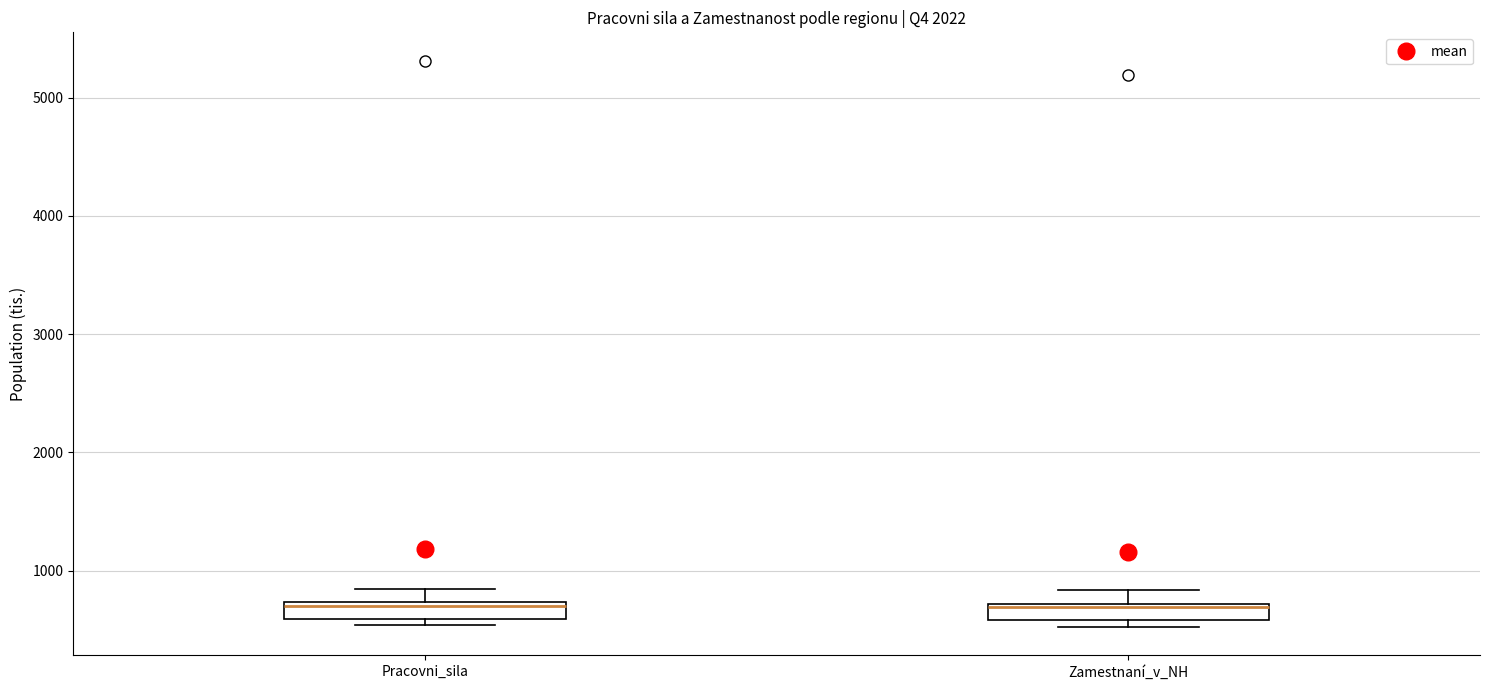

Where is the lower edge of the box for Pracovni_sila on the y-axis? The values are not printed on the chart, so give them approximately, as read against the axis.

600